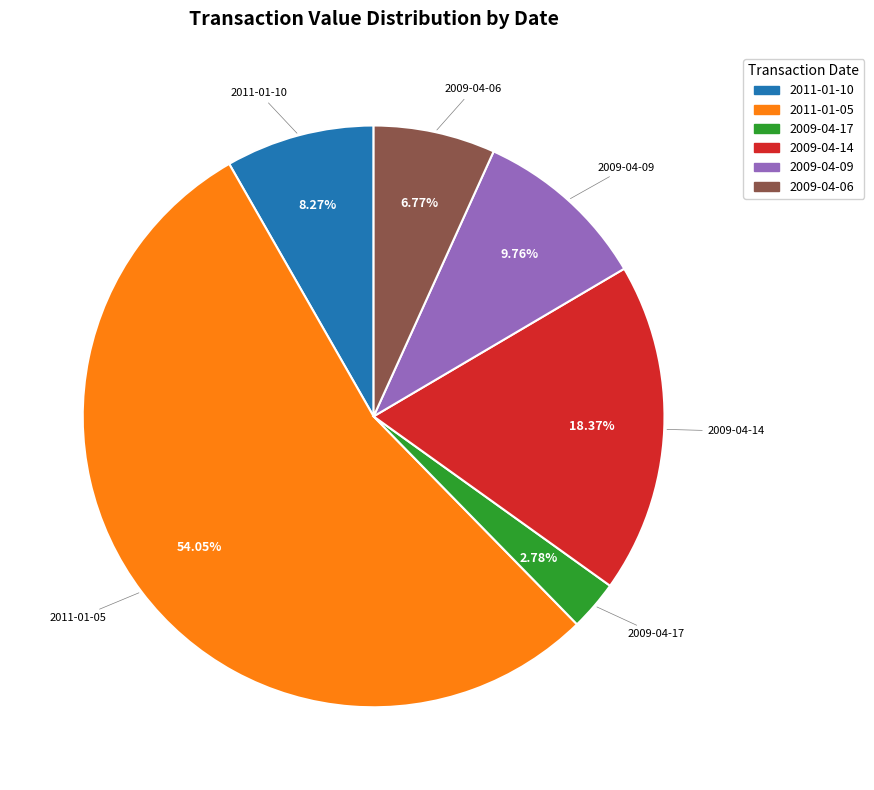

True or false: 2009-04-06 accounts for 20% of the total.

False